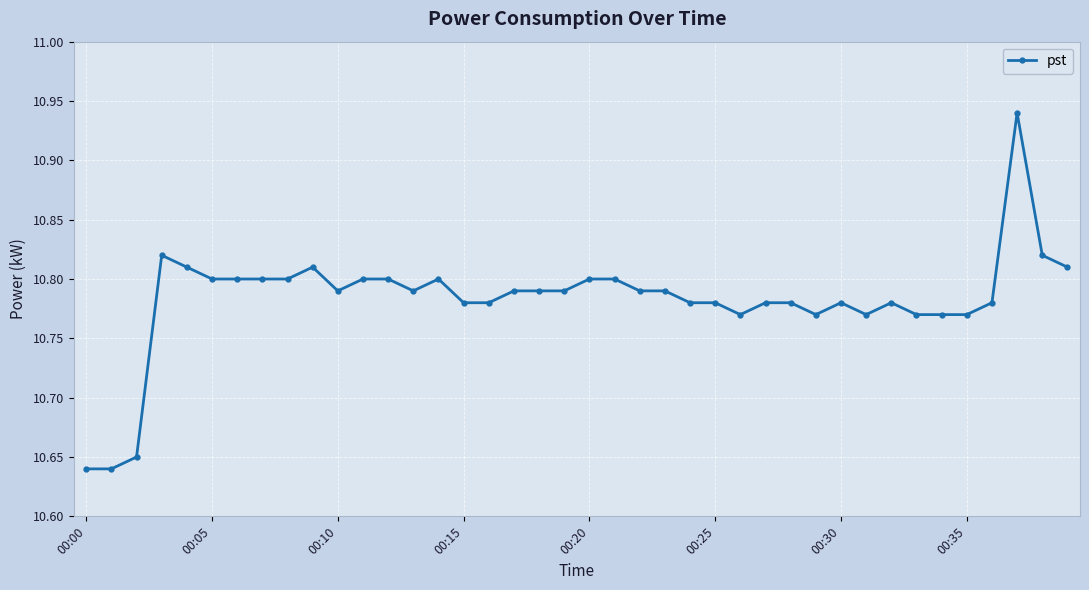

How many lines are shown in the chart?

1